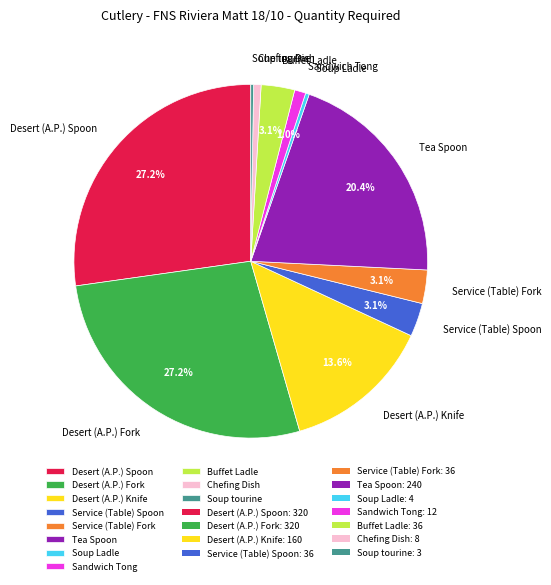

Does any single category account for the majority?

No